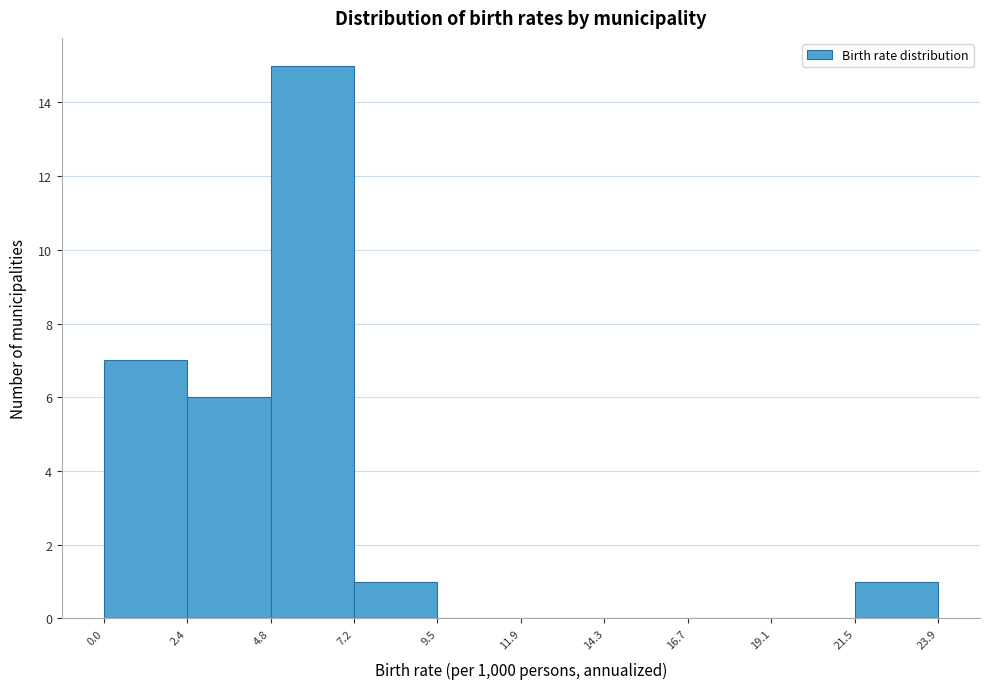

Which range on the x-axis has the tallest bar?

4.8 to 7.2